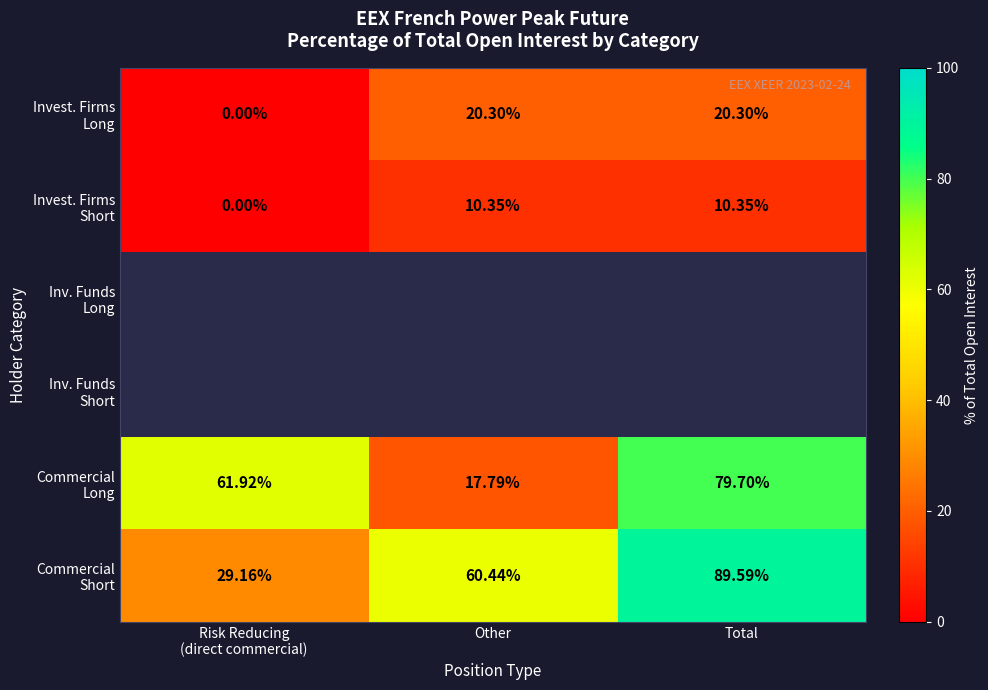

What is the difference between the second highest and minimum values in the Commercial Long series?

44.1